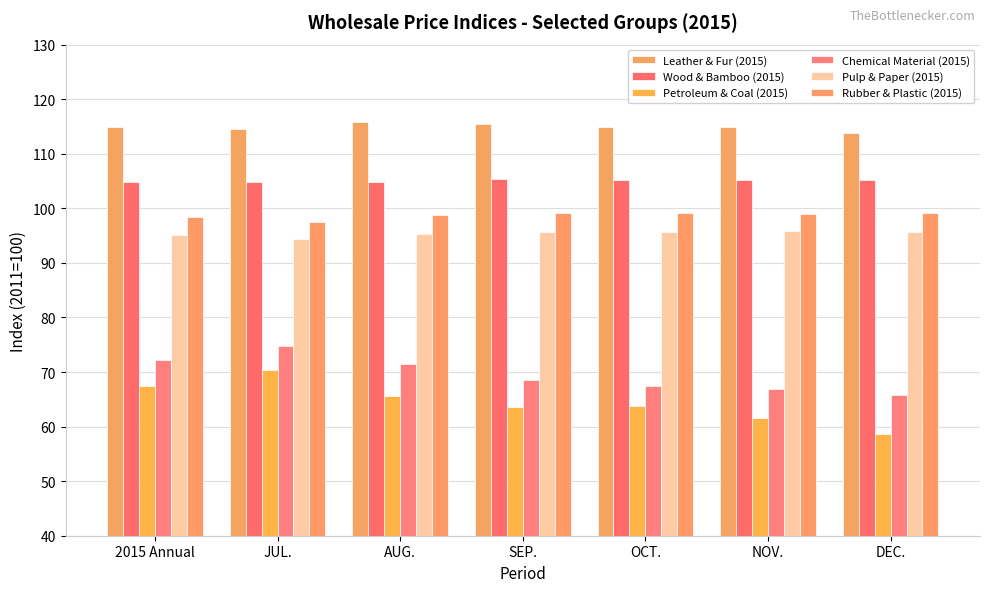

What is the label of the 6th bar from the left?

NOV.